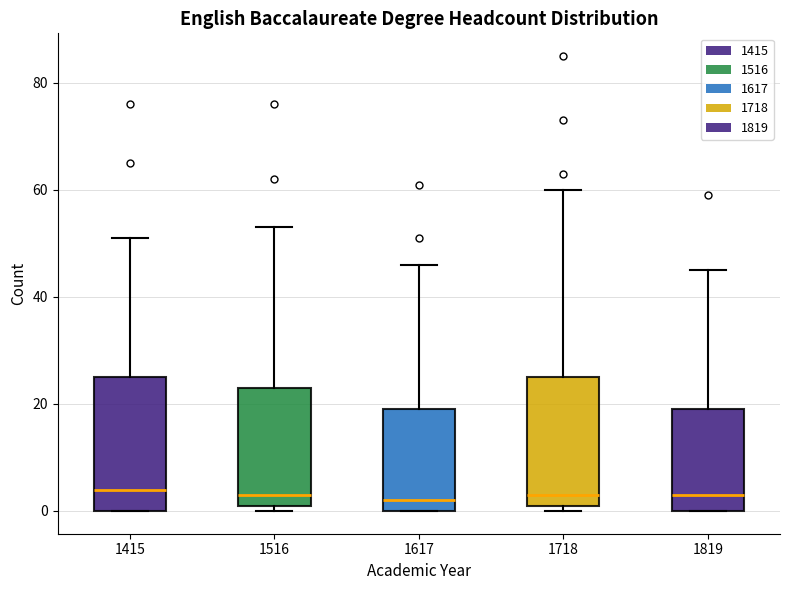

Reading left to right, transcribe this box plot: for each box, give where its median line is, the range the box spans, and where its two whiskers end, as read against the y-axis. The values are not printed on the chart, so give them approximately, as read against the axis.

1415: median 4, box 0 to 26, whiskers 0 to 52
1516: median 4, box 2 to 24, whiskers 0 to 54
1617: median 2, box 0 to 20, whiskers 0 to 46
1718: median 4, box 2 to 26, whiskers 0 to 60
1819: median 4, box 0 to 20, whiskers 0 to 46